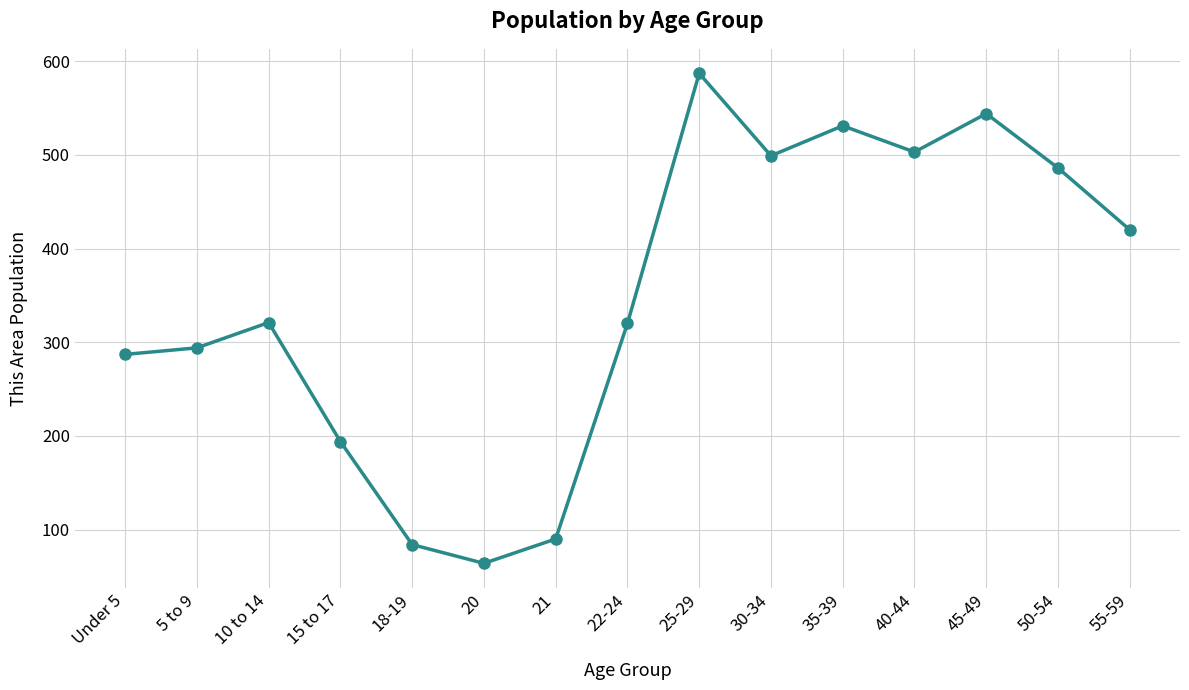

Read the value at 30-34, to the nearest 50.

500